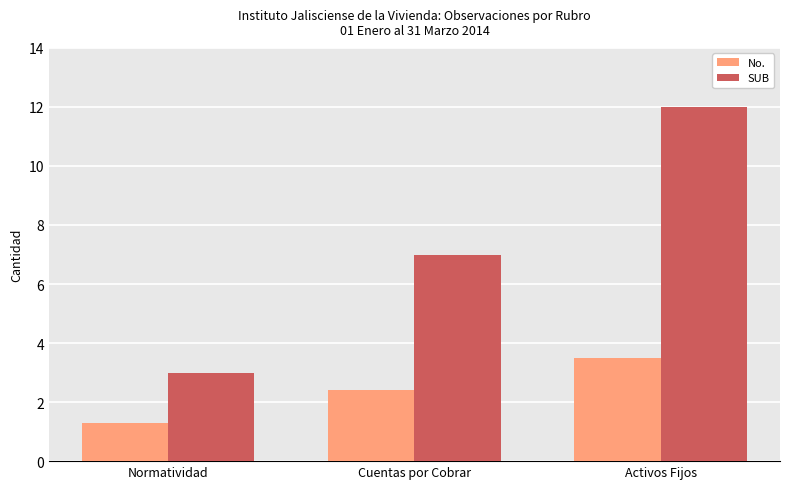

Rank the series at Cuentas por Cobrar from highest to lowest value.

SUB, No.